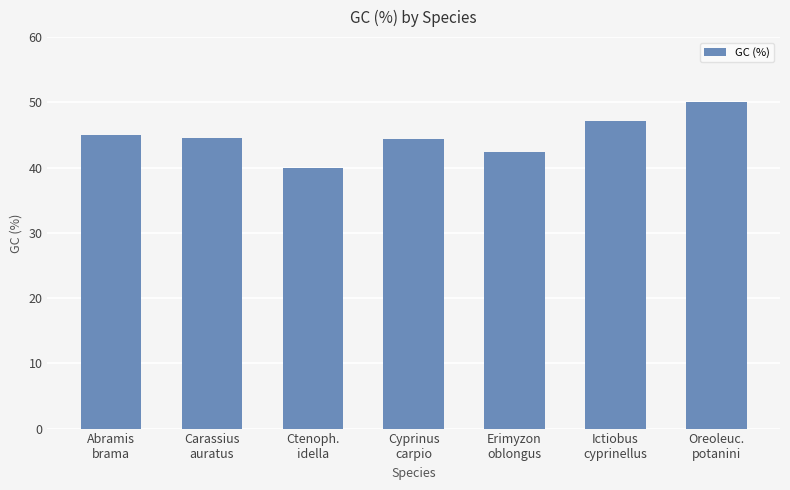

How many distinct data groups are displayed?

1